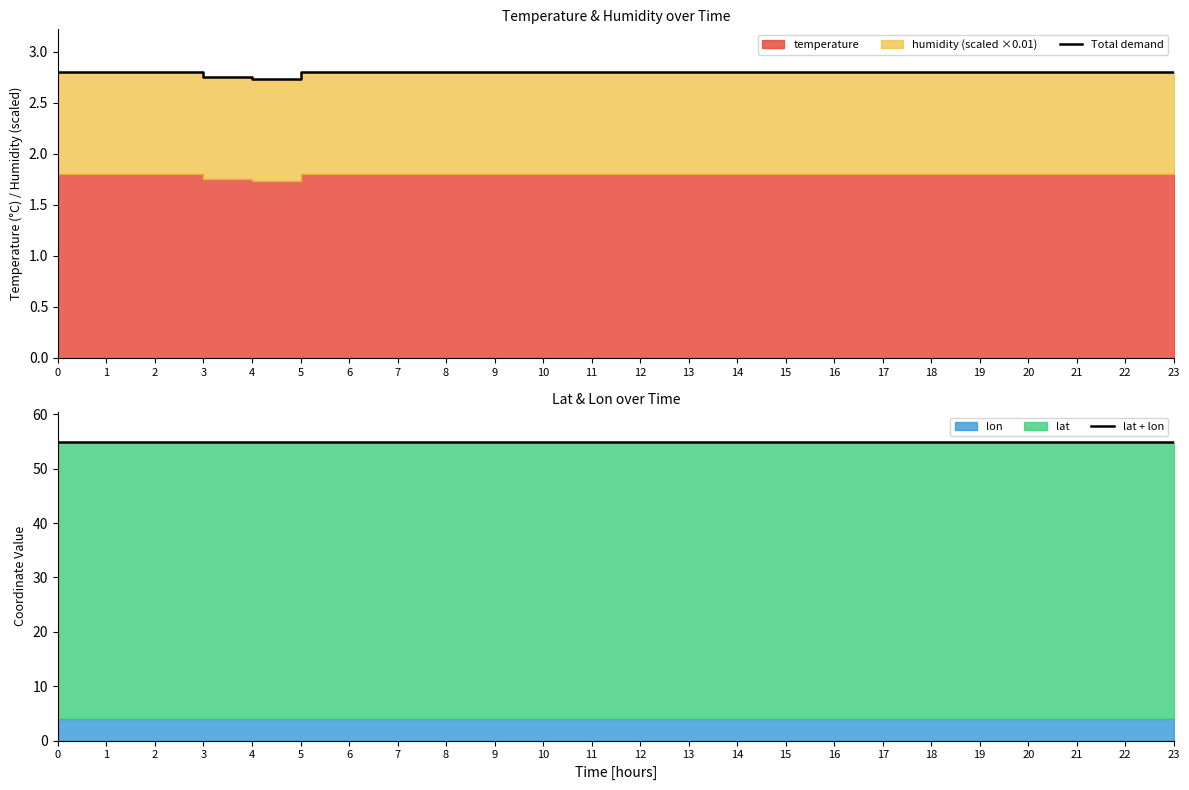

What is the sum of all Total demand values?

67.1